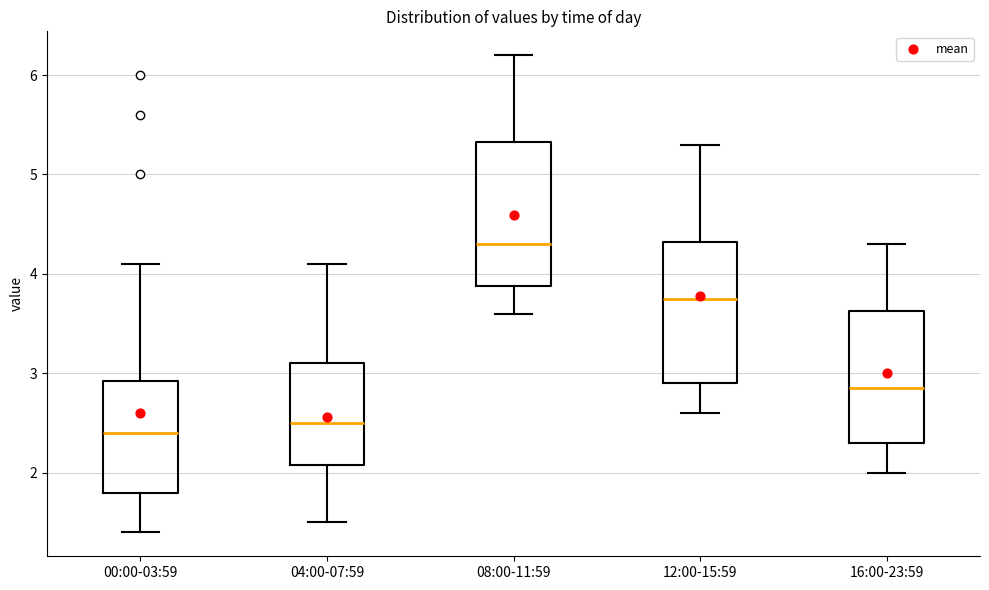

Reading left to right, read every box against the y-axis: the position of its median line, the range the box covers, and the ends of its whiskers. The values are not printed on the chart, so give them approximately, as read against the axis.

00:00-03:59: median 2.4, box 1.8 to 2.9, whiskers 1.4 to 4.1
04:00-07:59: median 2.5, box 2.1 to 3.1, whiskers 1.5 to 4.1
08:00-11:59: median 4.3, box 3.9 to 5.3, whiskers 3.6 to 6.2
12:00-15:59: median 3.8, box 2.9 to 4.3, whiskers 2.6 to 5.3
16:00-23:59: median 2.9, box 2.3 to 3.6, whiskers 2.0 to 4.3